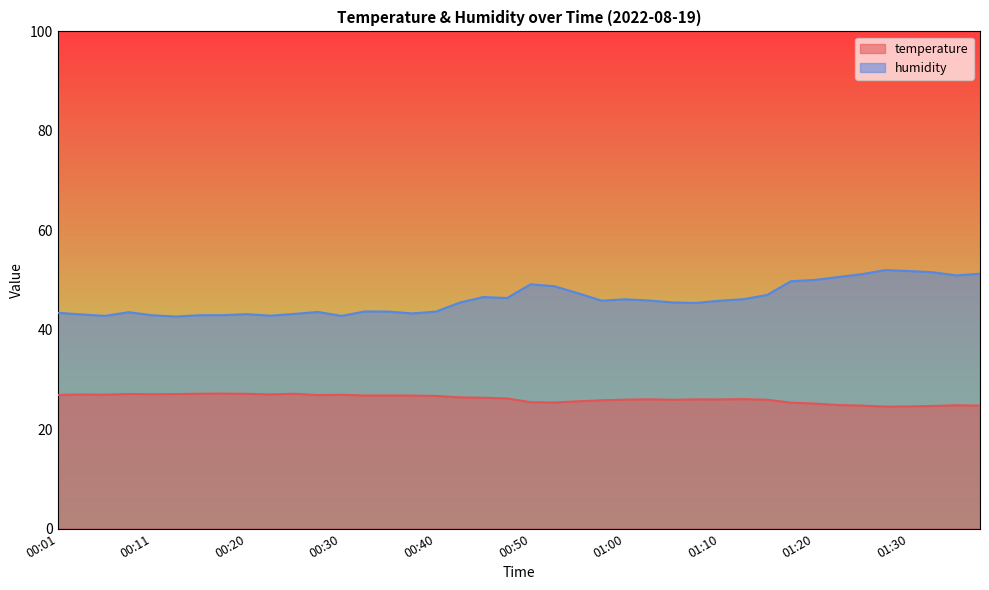

True or false: temperature has a value of 25.9 at 01:00.

True